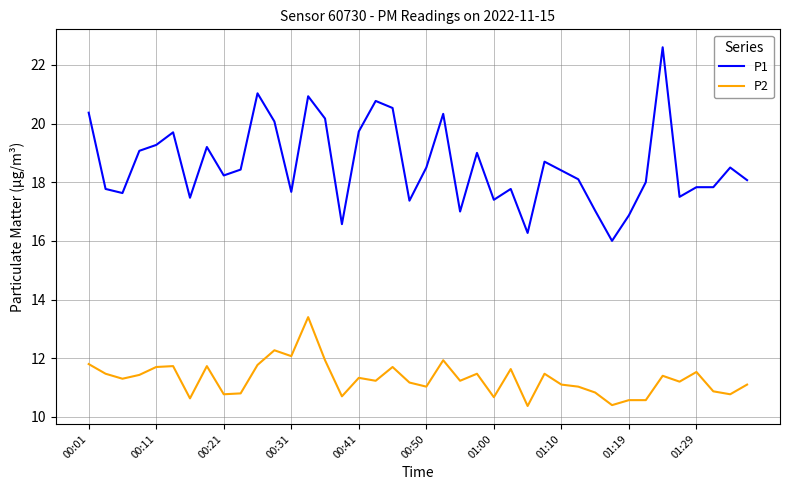

True or false: P1 and P2 intersect in this chart.

False